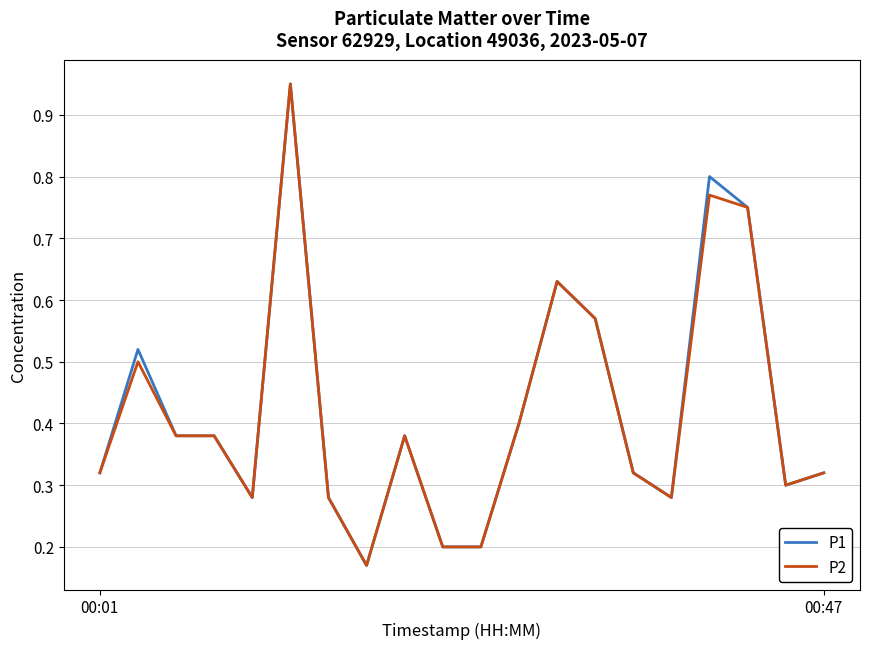

Does the chart display data point markers on the line(s)?

No